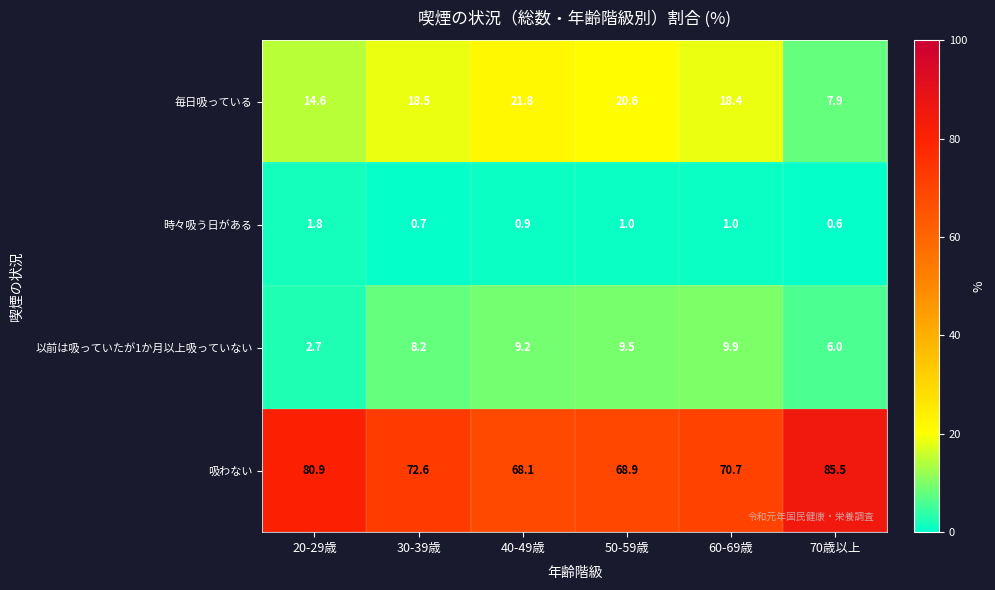

Reading left to right, what are all the values shown in this chart?

毎日吸っている: 20-29歳=14.6	30-39歳=18.5	40-49歳=21.8	50-59歳=20.6	60-69歳=18.4	70歳以上=7.9
時々吸う日がある: 20-29歳=1.8	30-39歳=0.7	40-49歳=0.9	50-59歳=1.0	60-69歳=1.0	70歳以上=0.6
以前は吸っていたが1か月以上吸っていない: 20-29歳=2.7	30-39歳=8.2	40-49歳=9.2	50-59歳=9.5	60-69歳=9.9	70歳以上=6.0
吸わない: 20-29歳=80.9	30-39歳=72.6	40-49歳=68.1	50-59歳=68.9	60-69歳=70.7	70歳以上=85.5